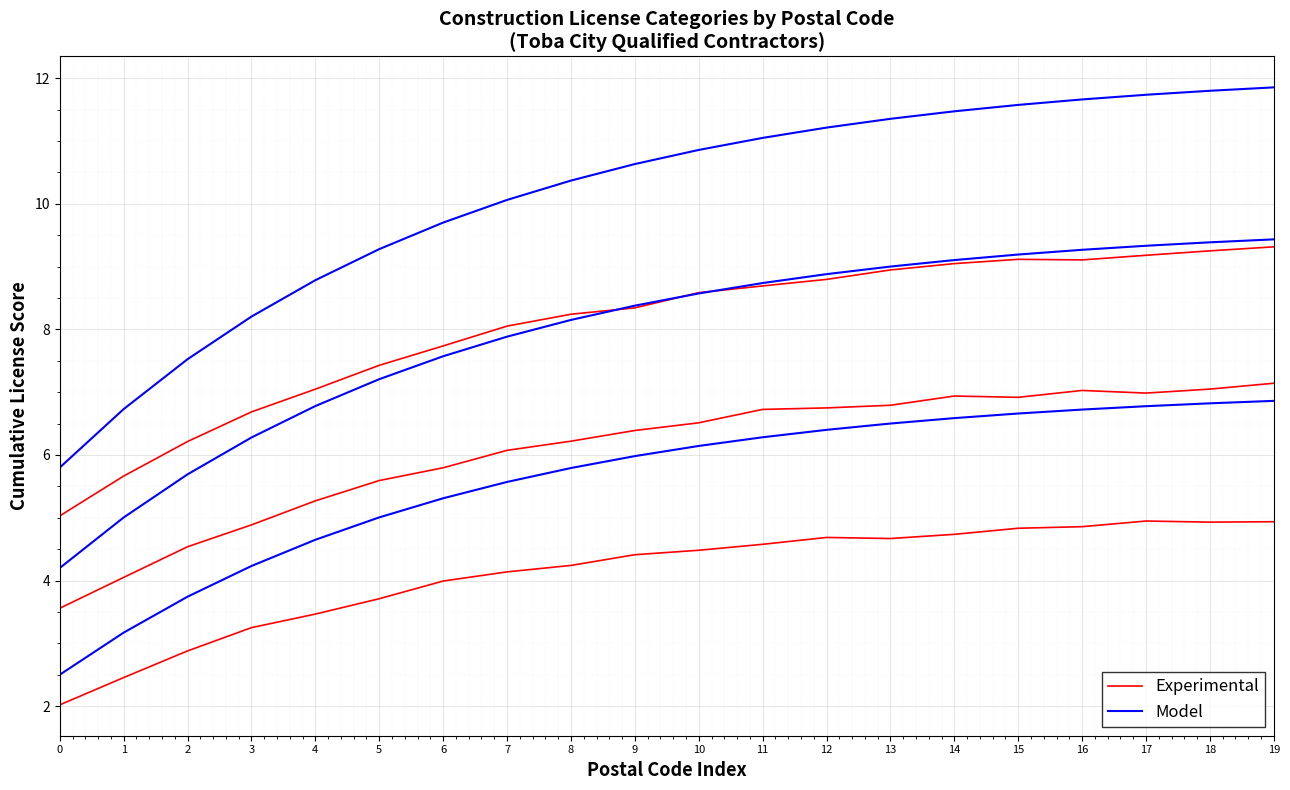

Is it true that Experimental equals 2.0 at 0?

True